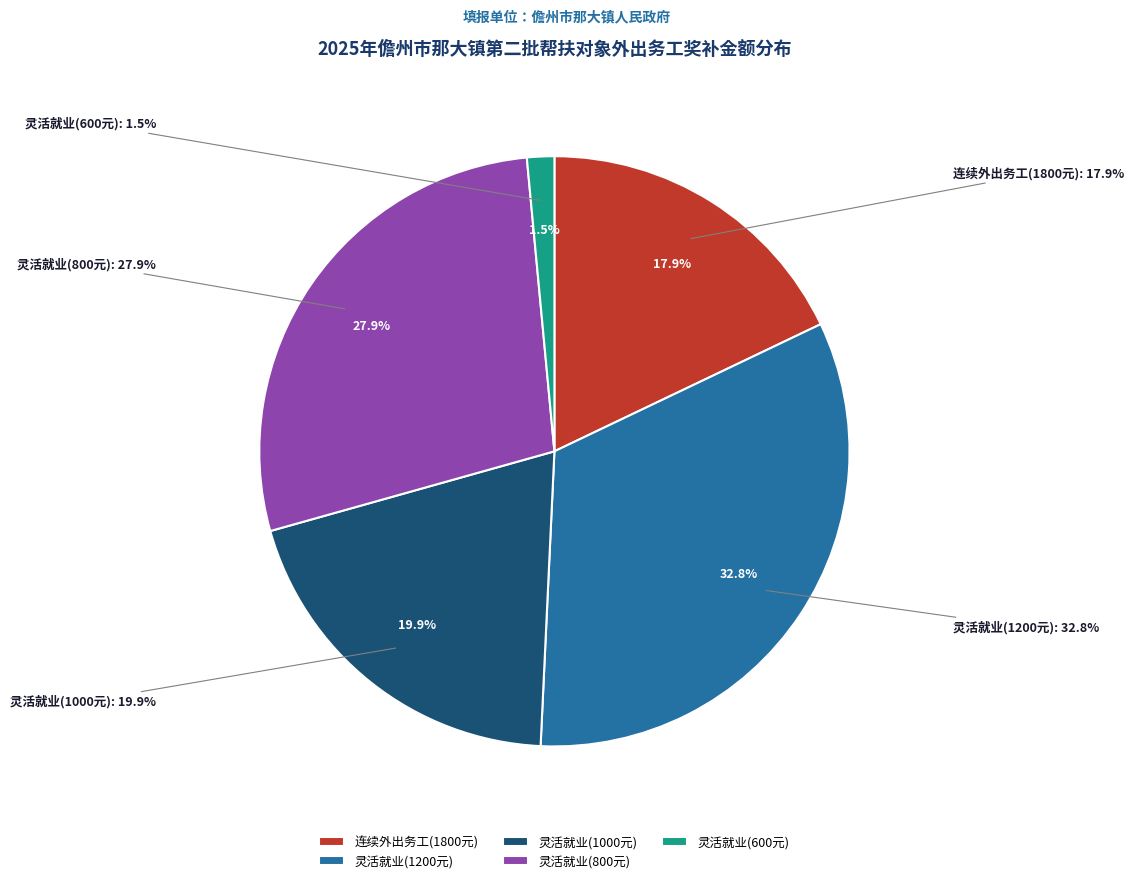

What is the majority slice?

灵活就业